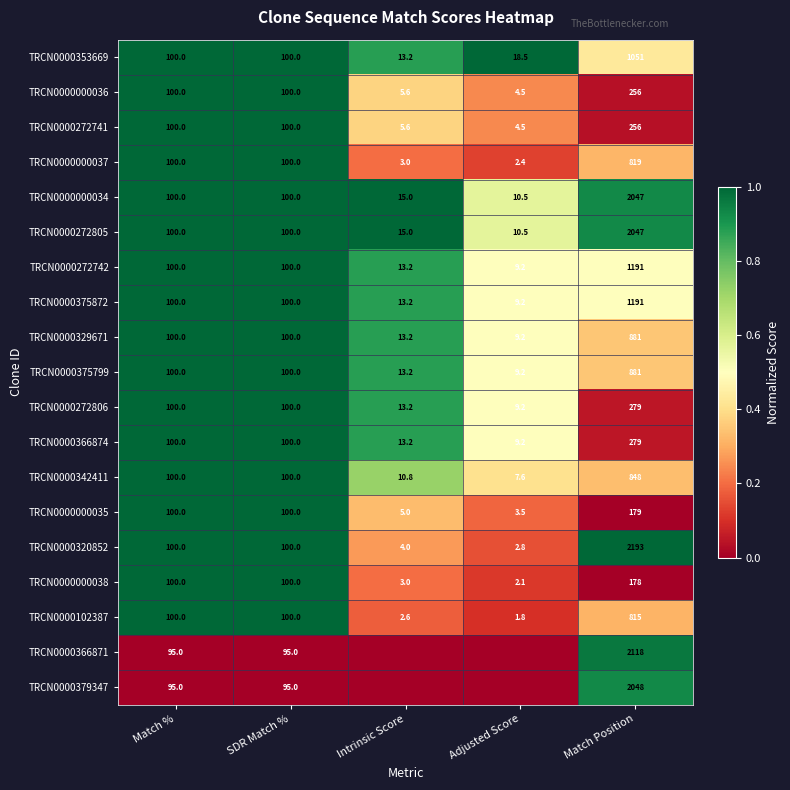

What is the highest value of the TRCN0000000038 series?

178.0